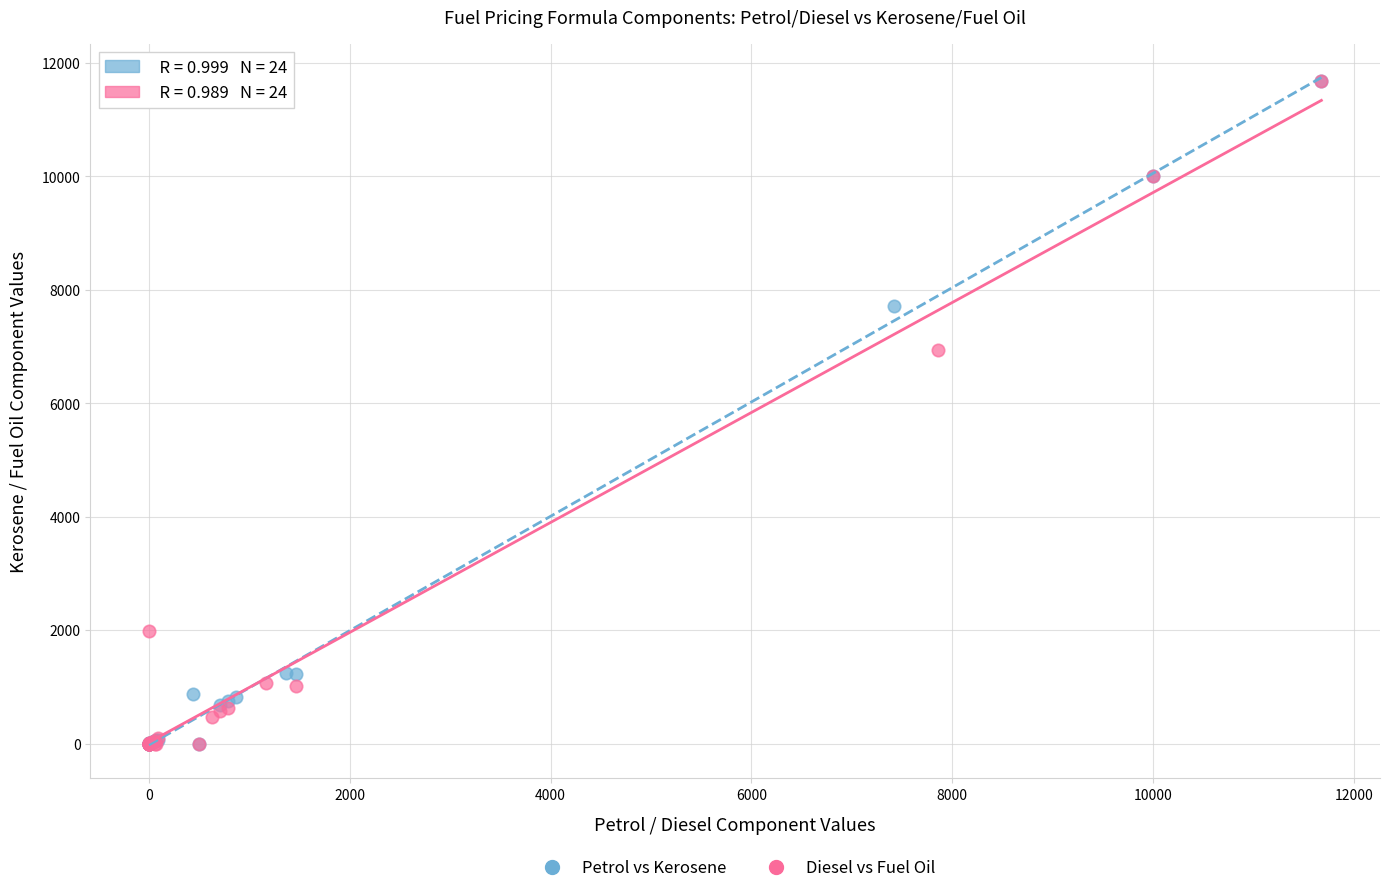

What are all the series names shown in the legend?

Petrol vs Kerosene, Diesel vs Fuel Oil